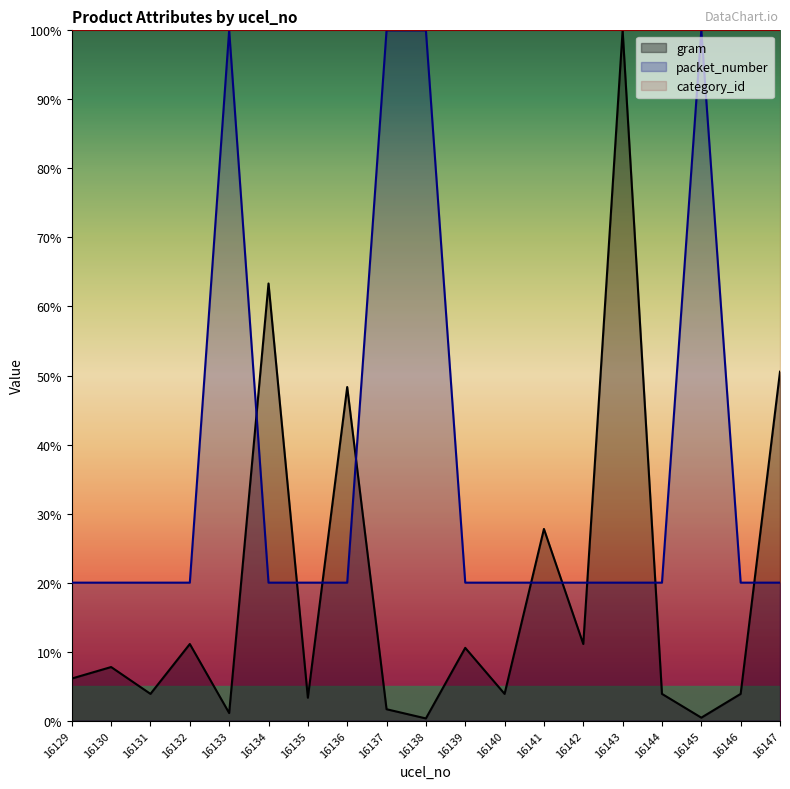

True or false: packet_number and gram intersect in this chart.

True